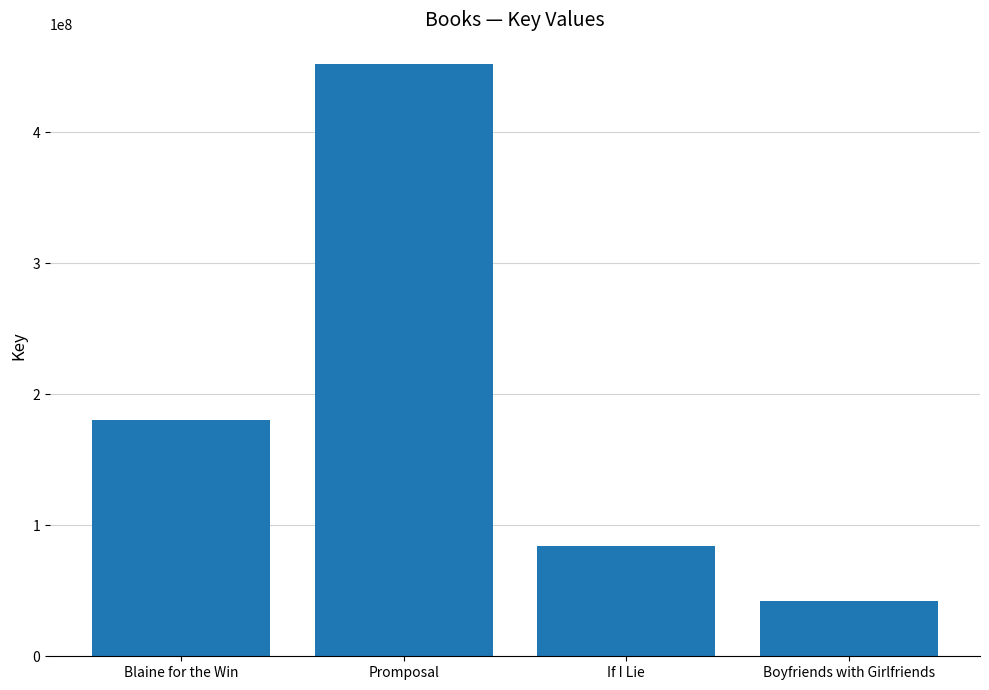

Reading left to right, what are all the values shown in this chart?

Blaine for the Win=180342250	Promposal=451992754	If I Lie=84305988	Boyfriends with Girlfriends=41826359